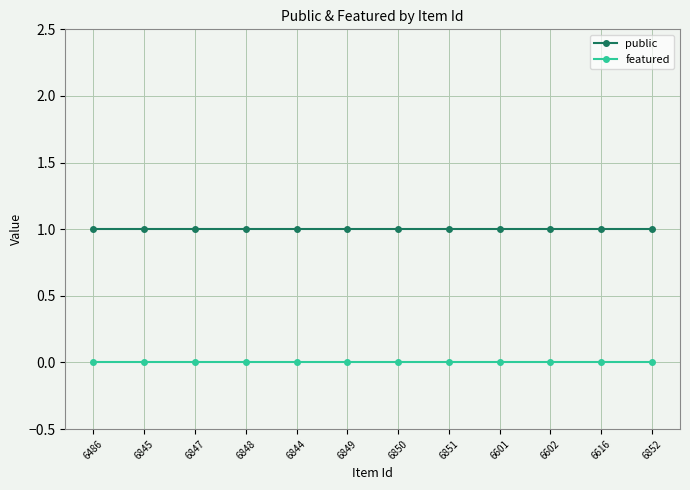

True or false: public and featured intersect in this chart.

False